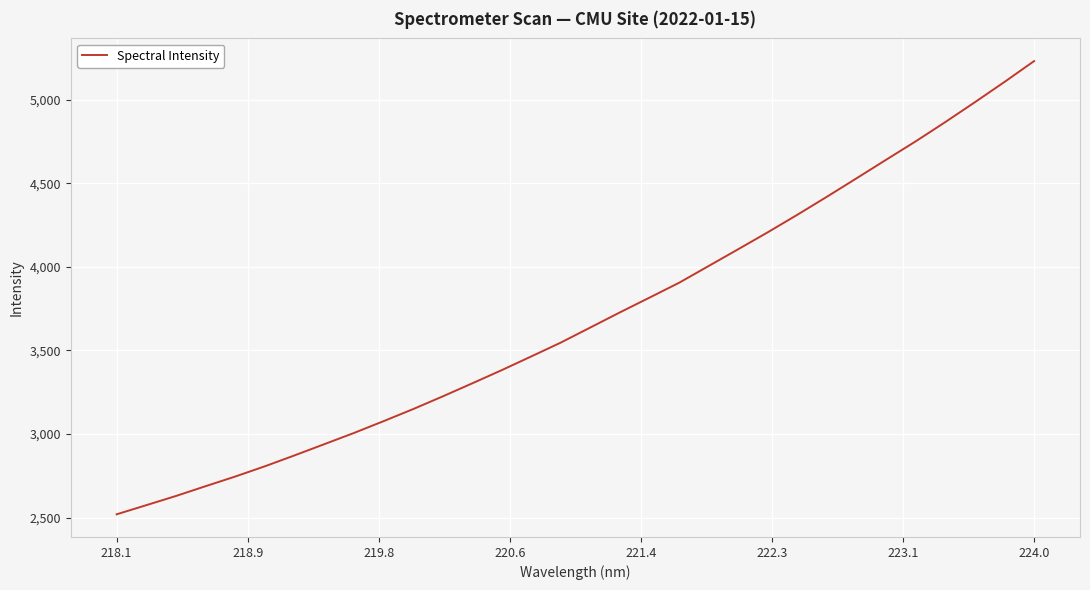

True or false: there are more than 0 points higher than both neighbors.

False